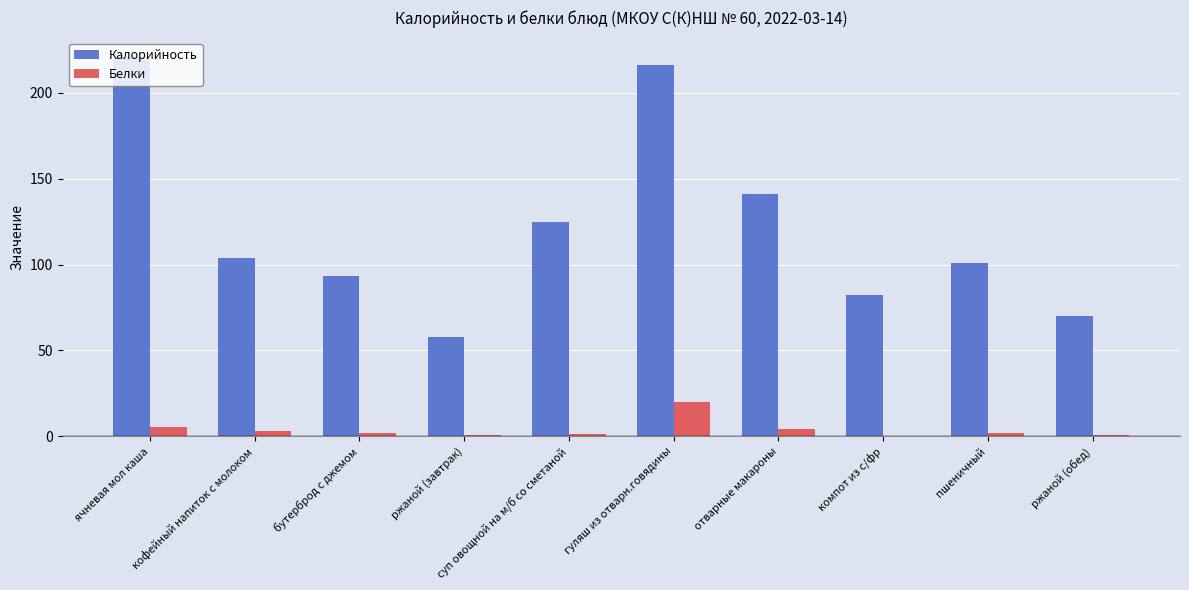

Read the Калорийность value at бутерброд с джемом.

93.1